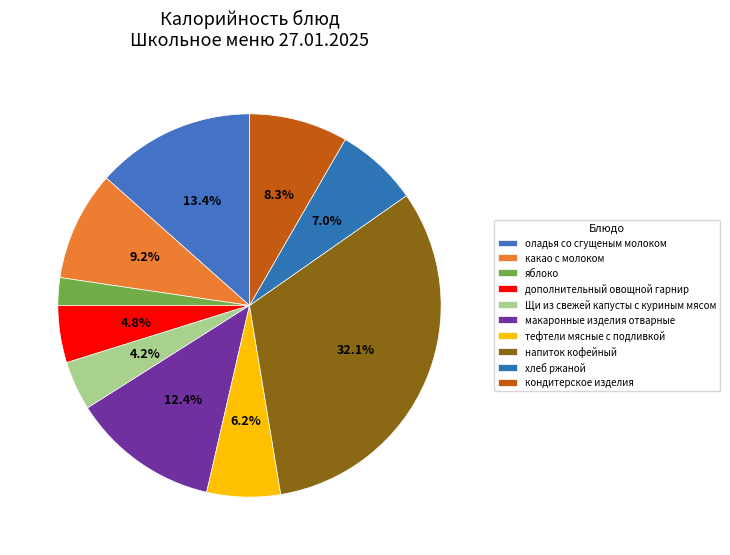

How much of the chart is everything except тефтели мясные с подливкой?

93.8%